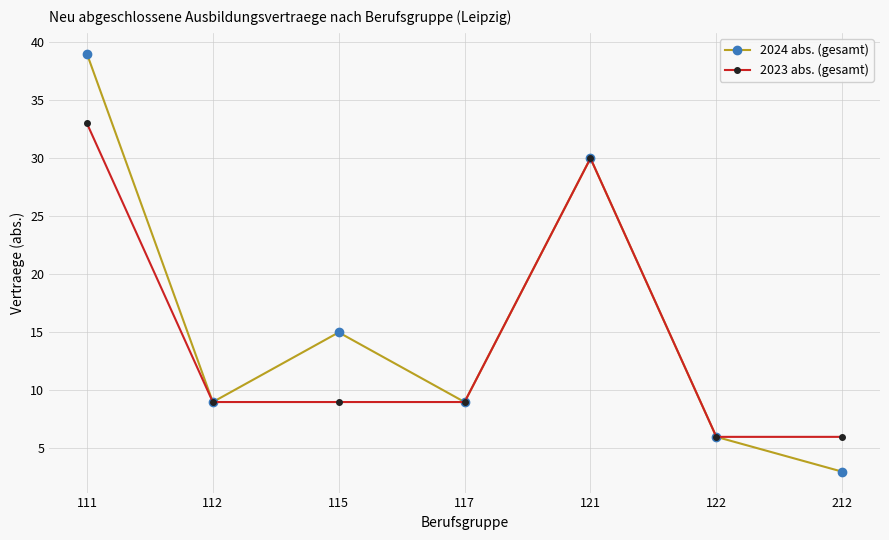

What are all the series names shown in the legend?

2024 abs. (gesamt), 2023 abs. (gesamt)